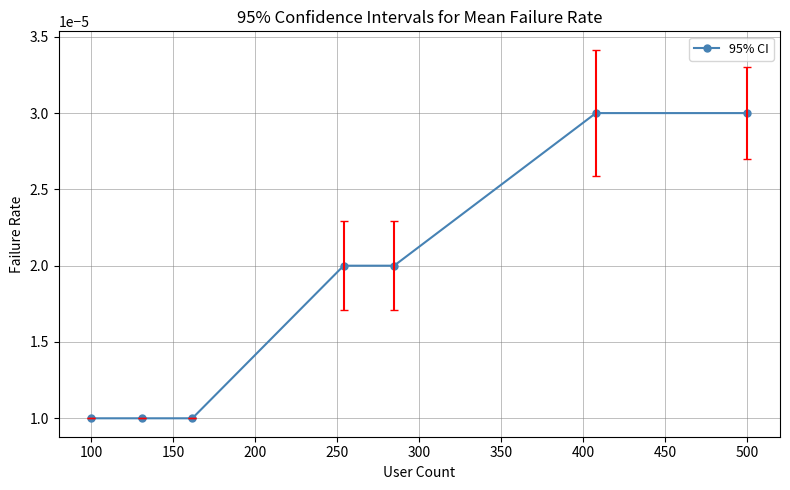

Count the values in the range 0 to 1.

7